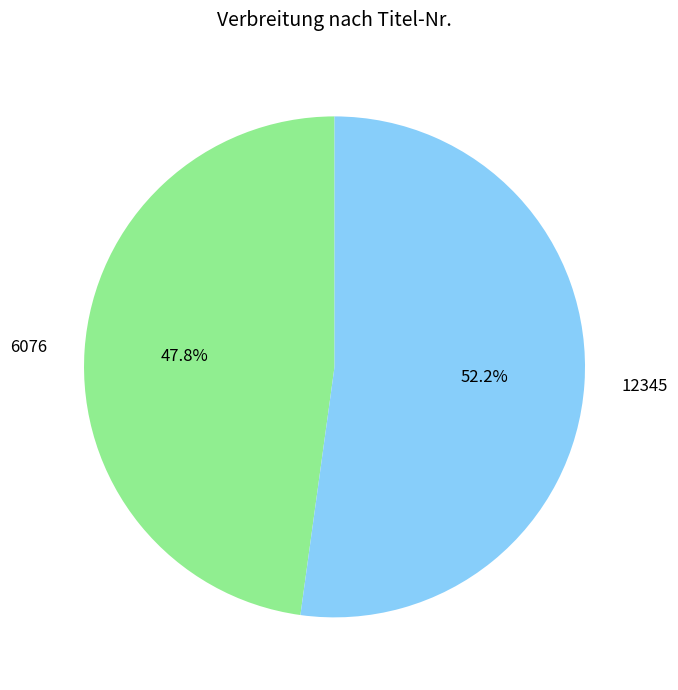

Is it true that 6076 is 41% of the pie?

False